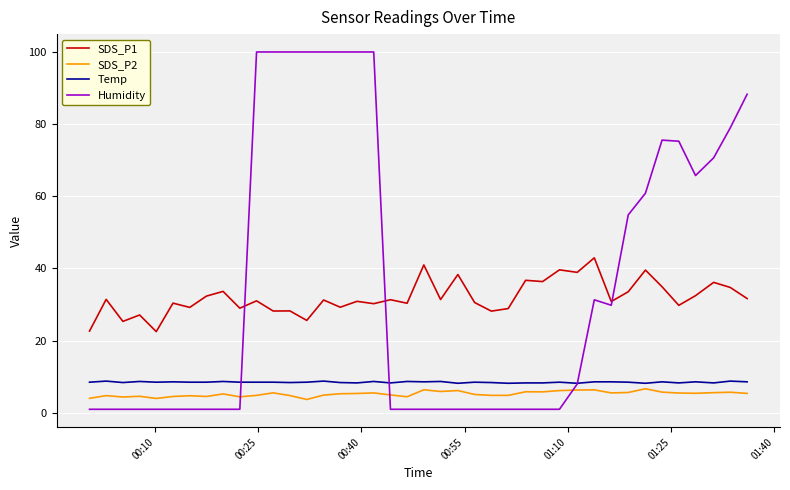

Which series has the largest total across all categories?

Humidity